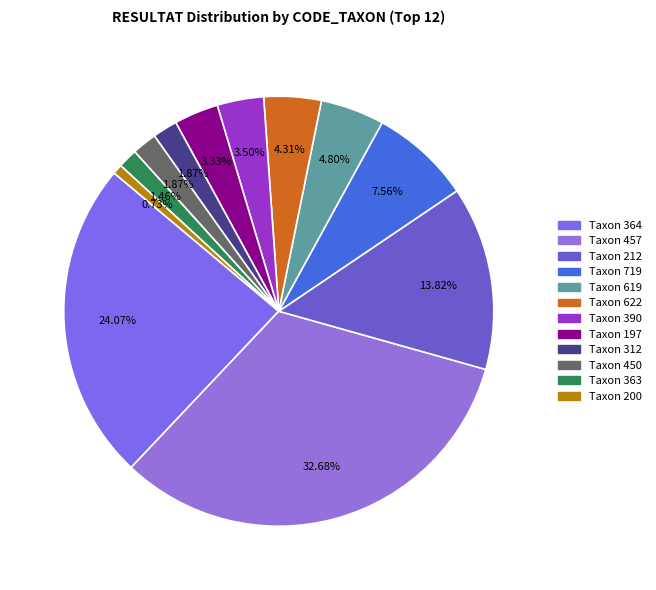

To the nearest percent, what is the difference between the largest and smallest slice percentages?

32%